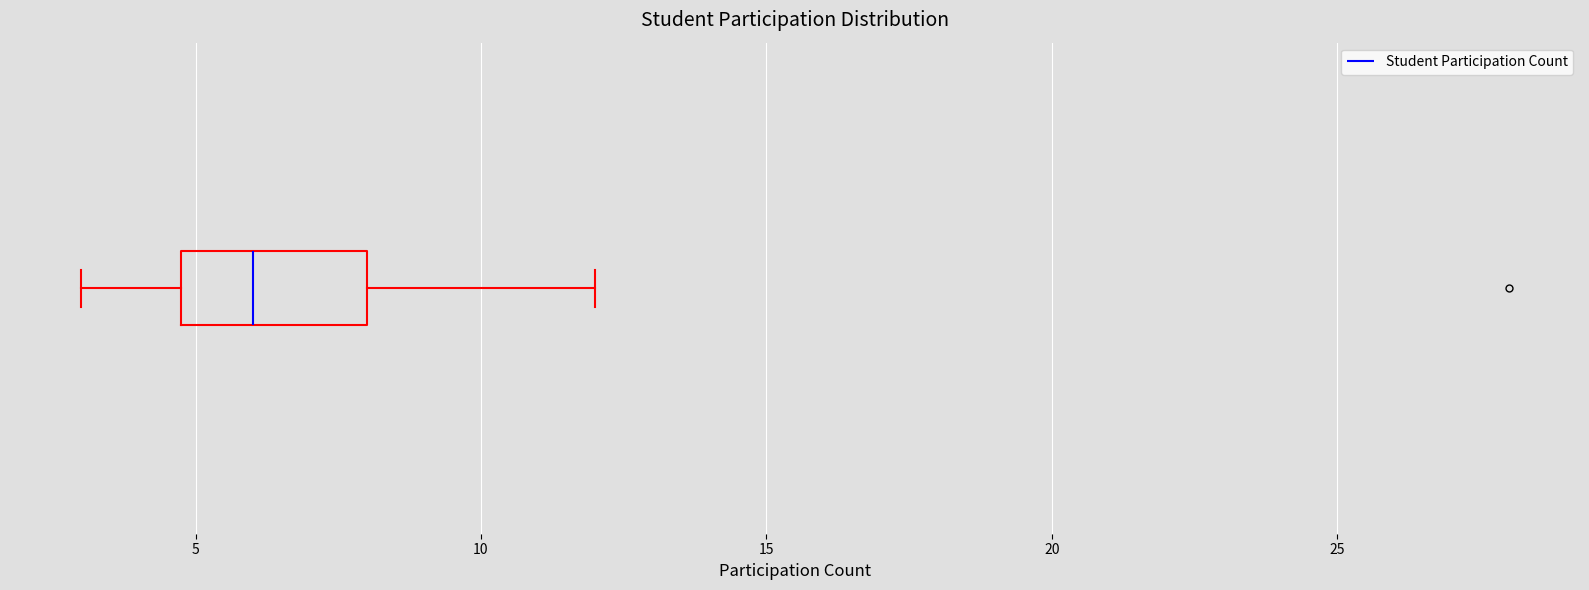

Read this box plot against the x-axis: the position of the median line, the range covered by the box, and the ends of both whiskers. The values are not printed on the chart, so give them approximately, as read against the axis.

median 6, box 5 to 8, whiskers 3 to 12